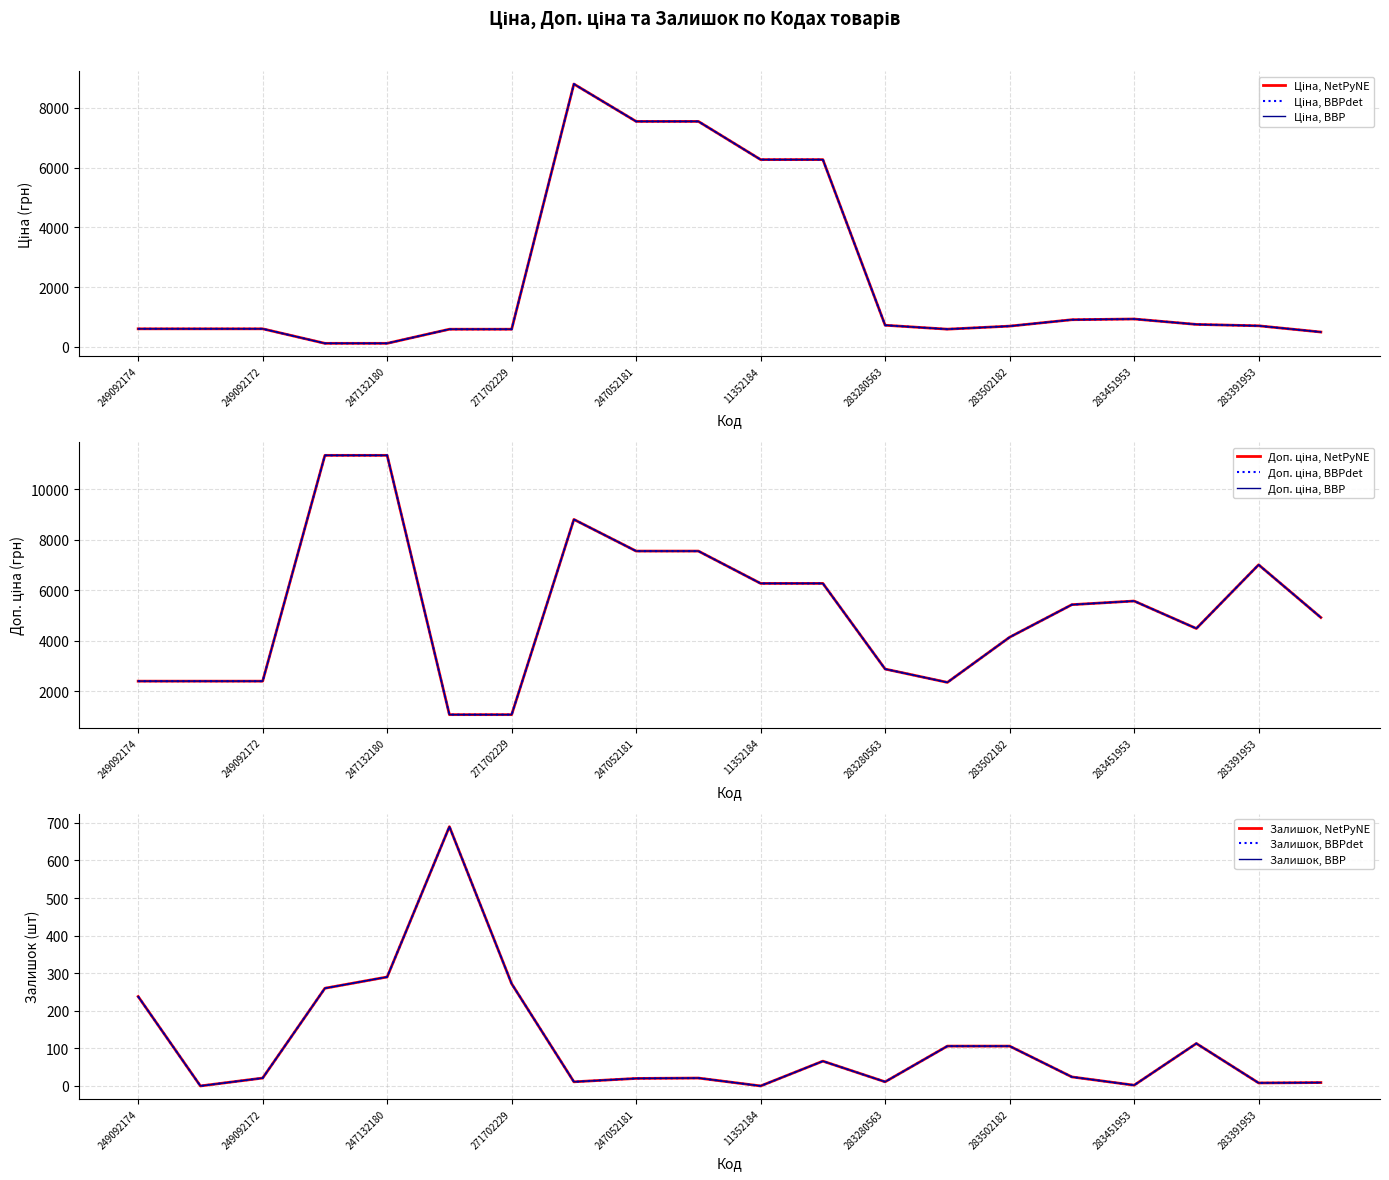

Which label corresponds to the smallest value in the chart?

249092173